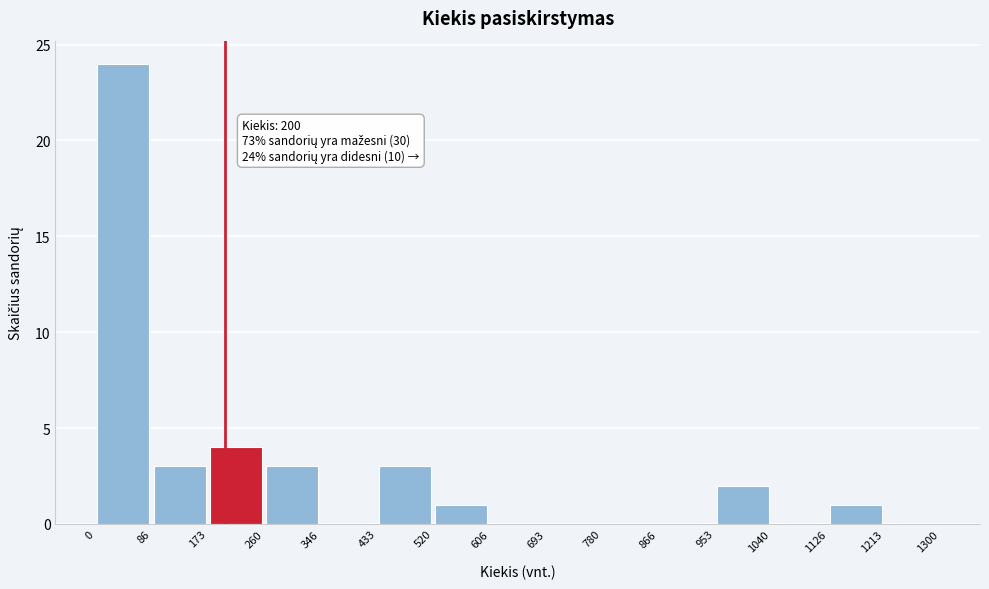

Which range on the x-axis has the tallest bar?

0 to 86